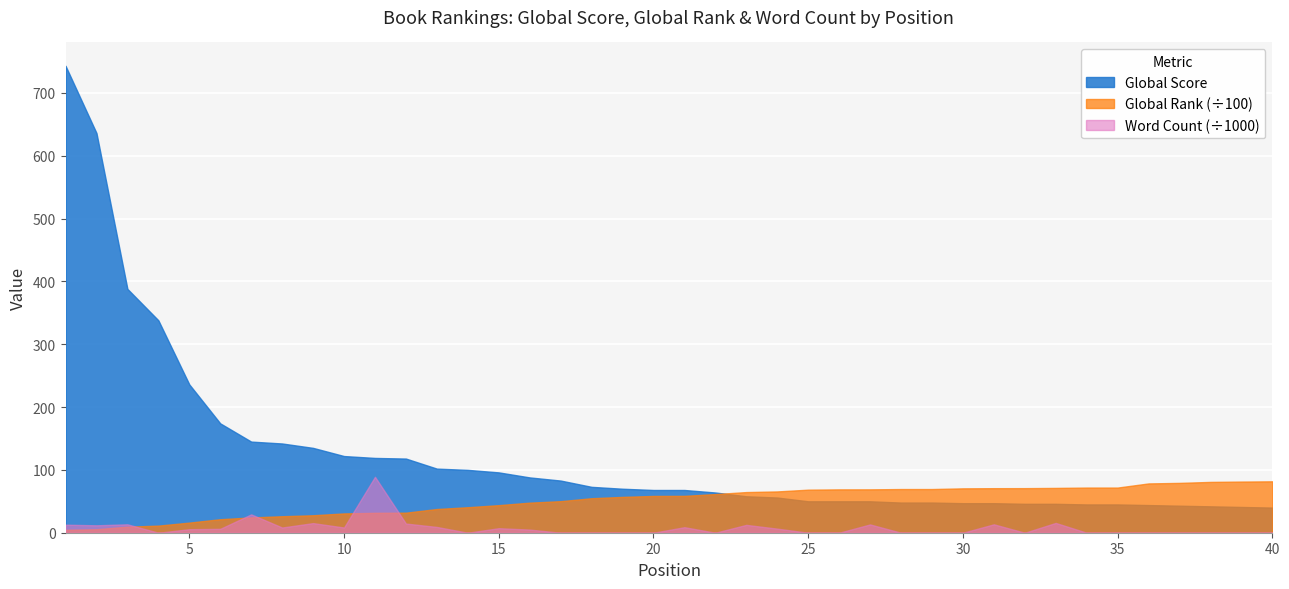

Which category has the highest value in the Word Count (scaled) series?

11